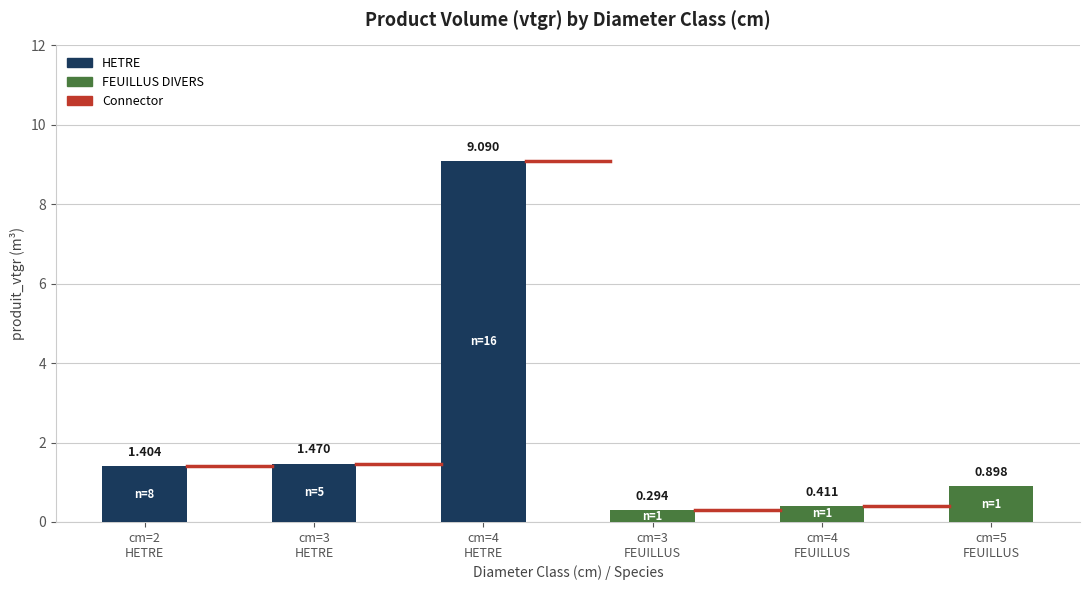

At which label is the value closest to 4?

cm=3
HETRE